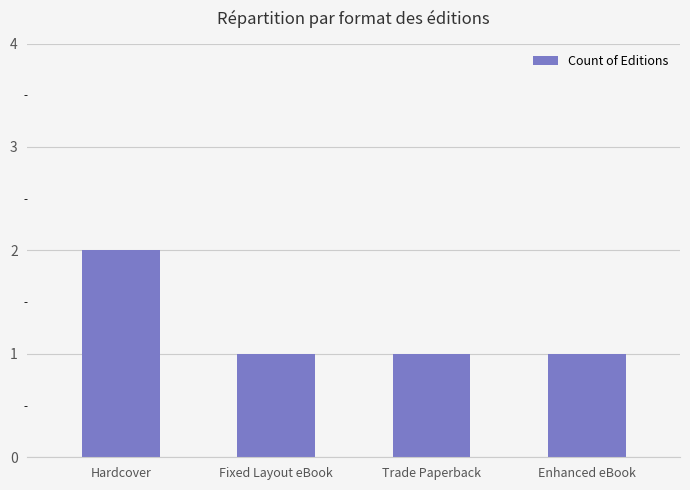

What is the ratio of the value at Fixed Layout eBook to the value at Trade Paperback?

1.0